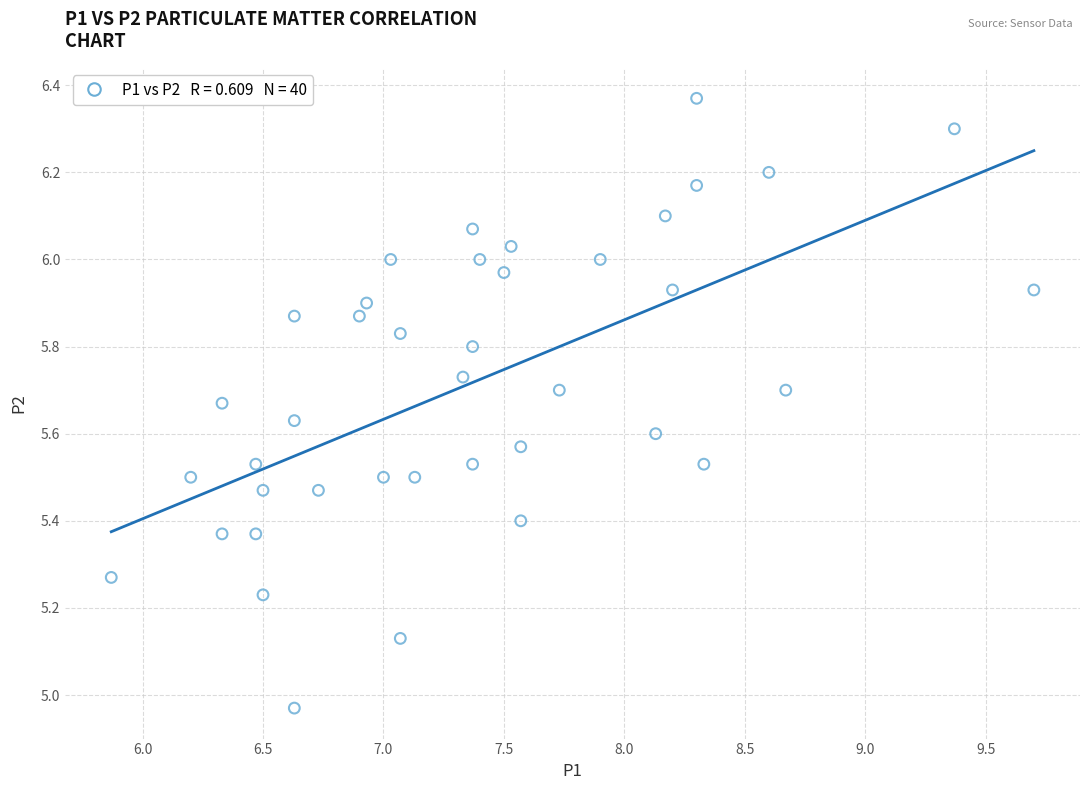

What is the range of Y values (max minus min)?

1.4